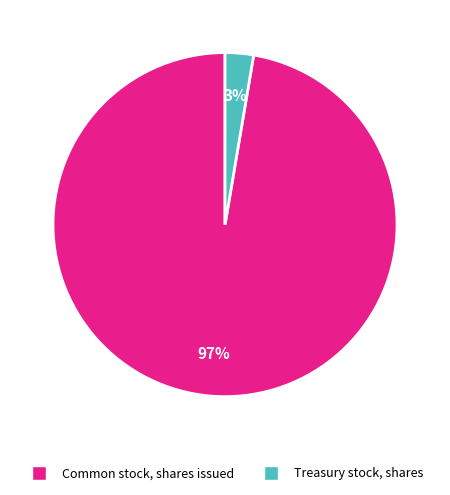

Is the sum of Treasury stock, shares and Common stock, shares issued greater than half?

Yes